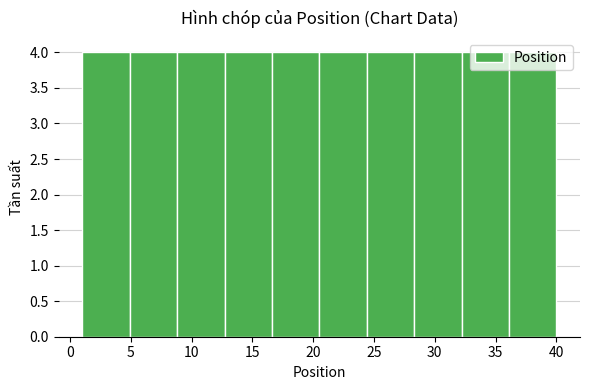

How tall is the bar that spans 4.9 to 8.8 on the x-axis? Neither the bar edges nor the heights are printed on the chart, so give them approximately, as read against the axes.

4